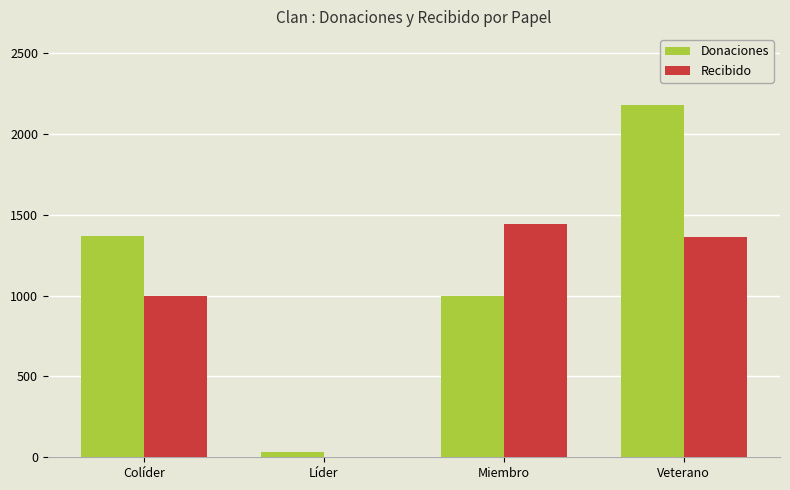

Are the bars horizontal?

No